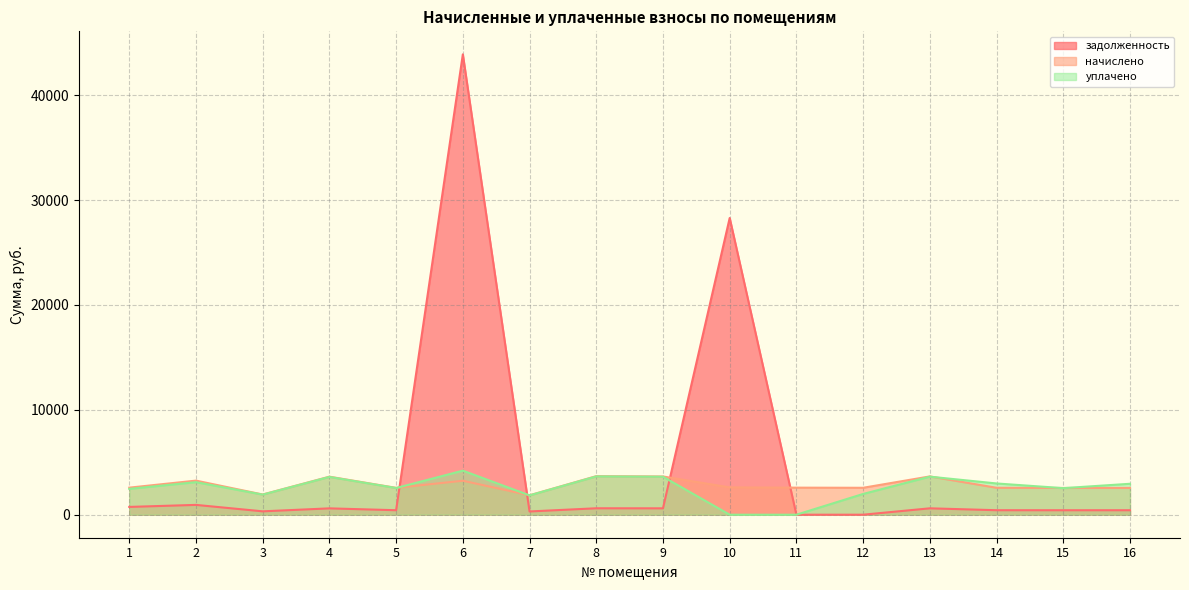

What is the maximum value shown in the chart?

43888.6